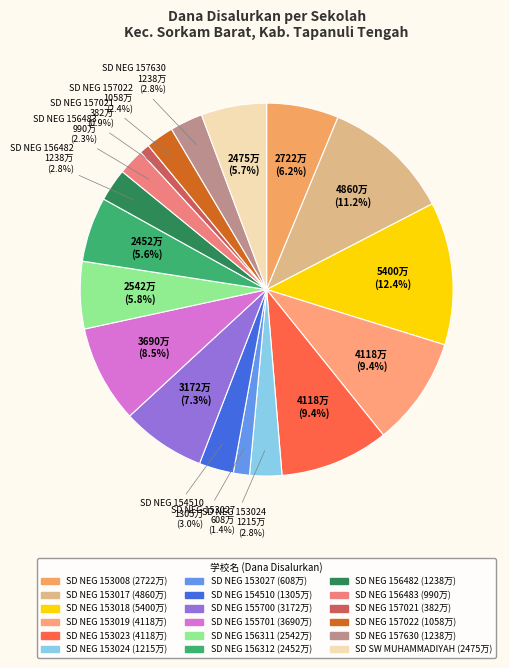

How many slices are in this pie chart?

18